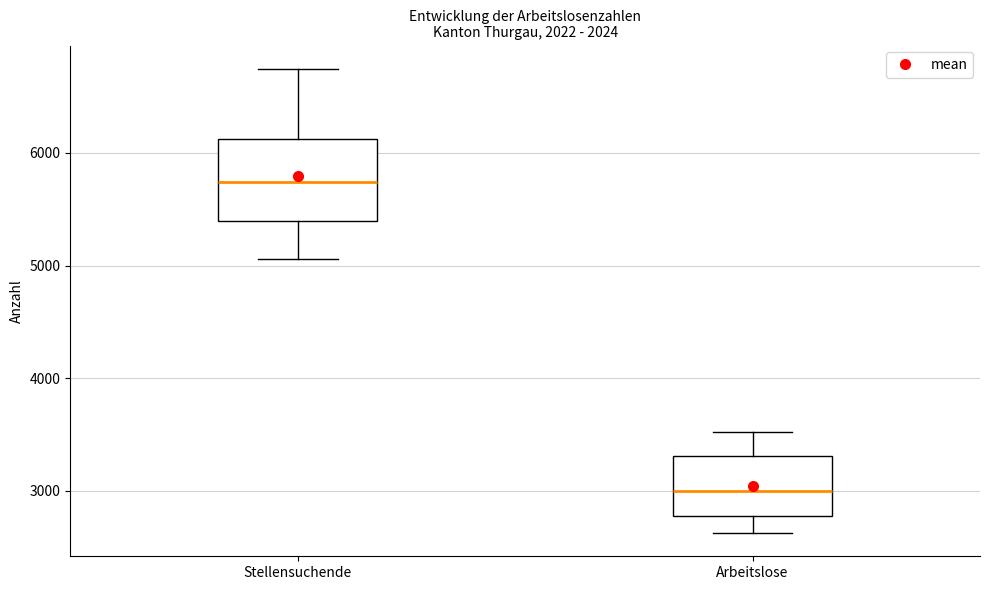

Which box's median line is the lowest?

Arbeitslose